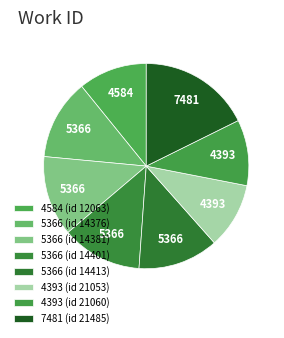

How many slices are in this pie chart?

8